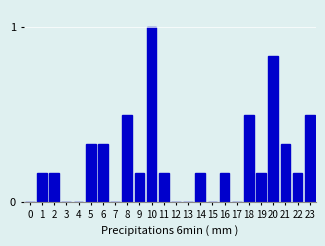

What is the sum of all values?

5.7